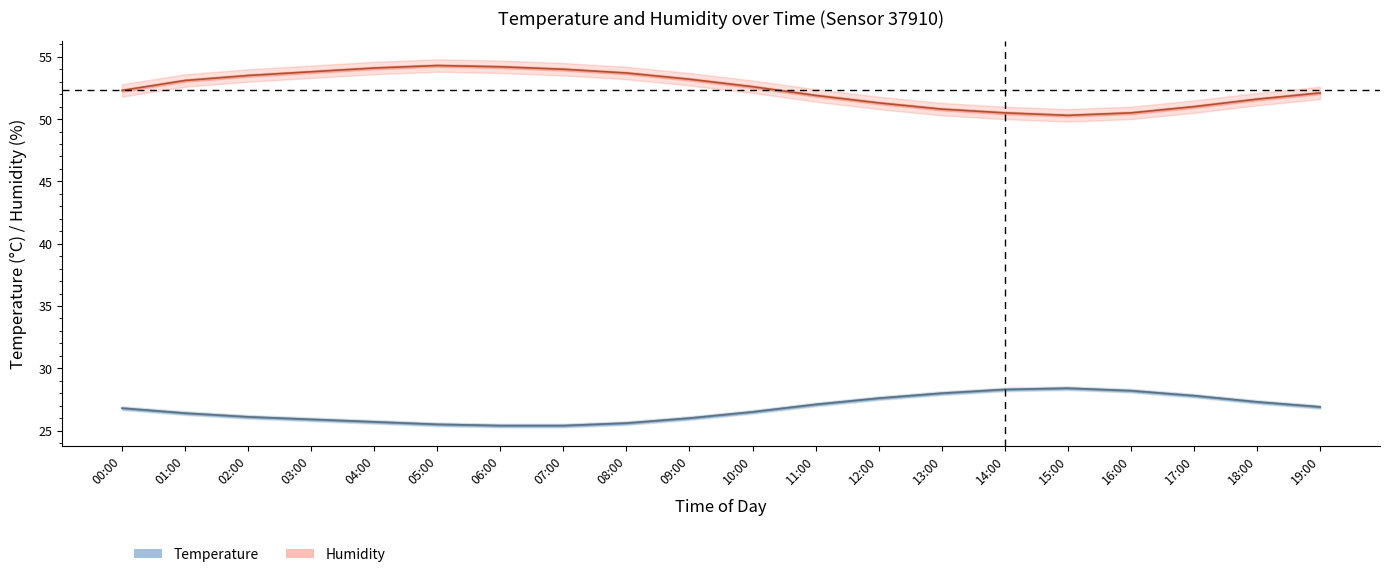

Reading right to left, what are all the values shown in this chart?

Temperature (°C): 26.9	27.3	27.8	28.2	28.4	28.3	28.0	27.6	27.1	26.5	26.0	25.6	25.4	25.4	25.5	25.7	25.9	26.1	26.4	26.8
Humidity (%): 52.1	51.6	51.0	50.5	50.3	50.5	50.8	51.3	51.9	52.6	53.2	53.7	54.0	54.2	54.3	54.1	53.8	53.5	53.1	52.3